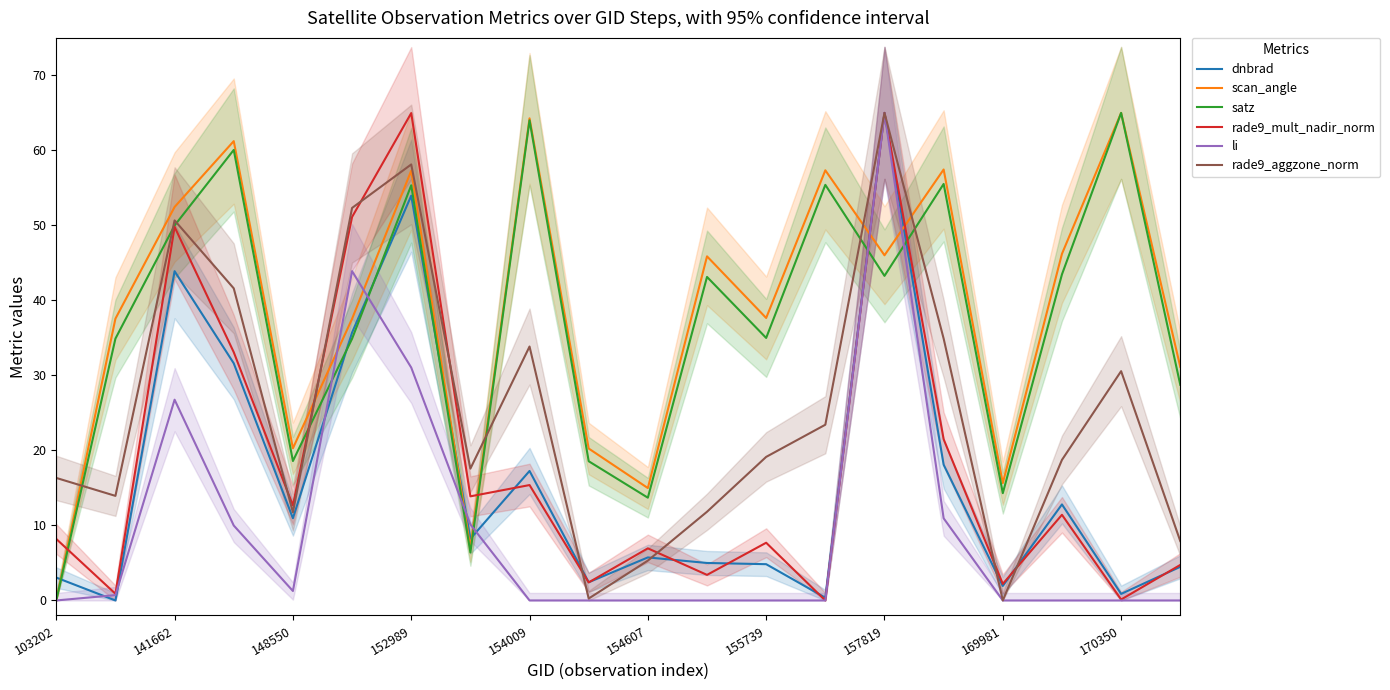

True or false: scan_angle and dnbrad intersect in this chart.

True